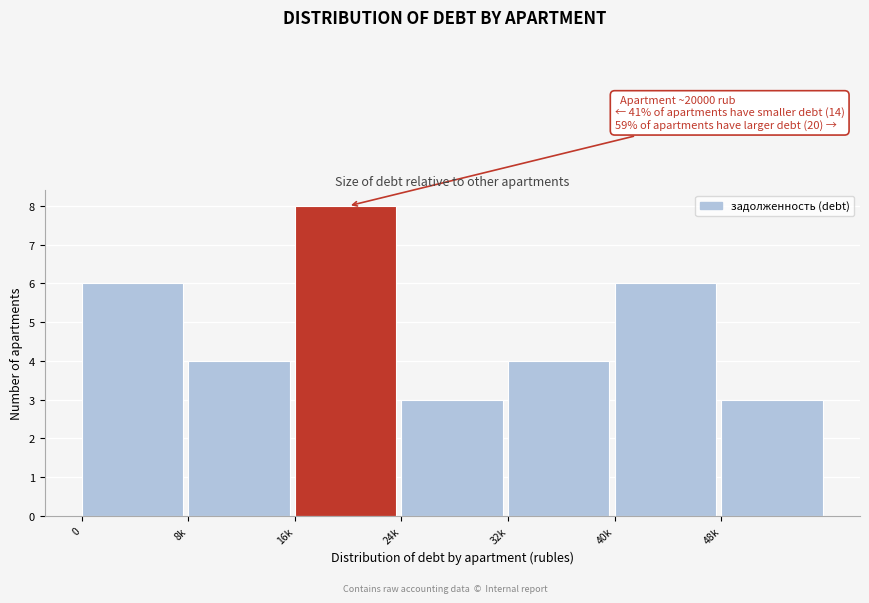

Reading right to left, list all the values displayed in this chart.

3	6	4	3	8	4	6